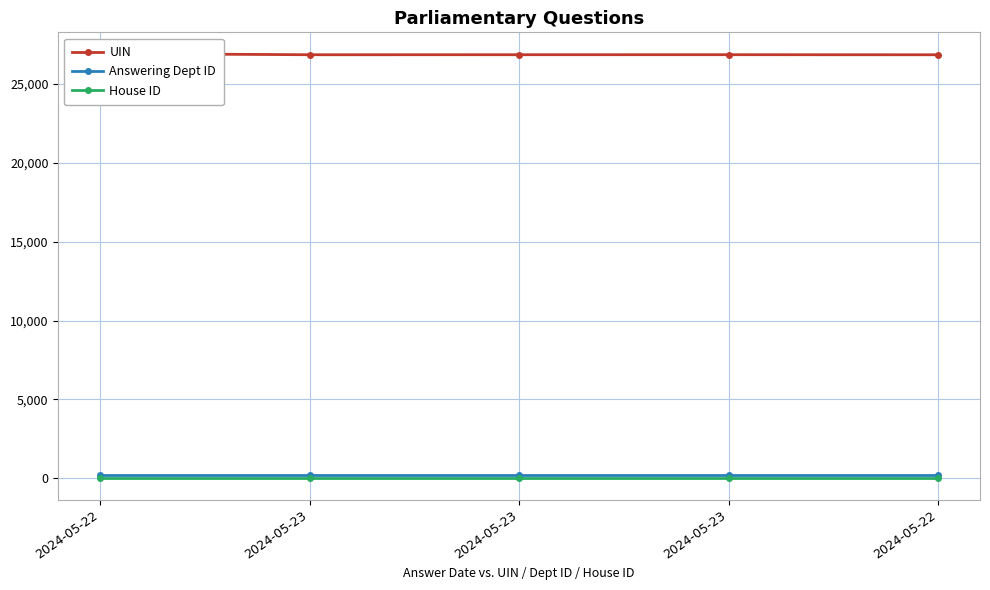

Reading left to right, what are all the values shown in this chart?

UIN: 26930	26856	26857	26858	26854
Answering Dept ID: 216	216	216	216	216
House ID: 1	1	1	1	1